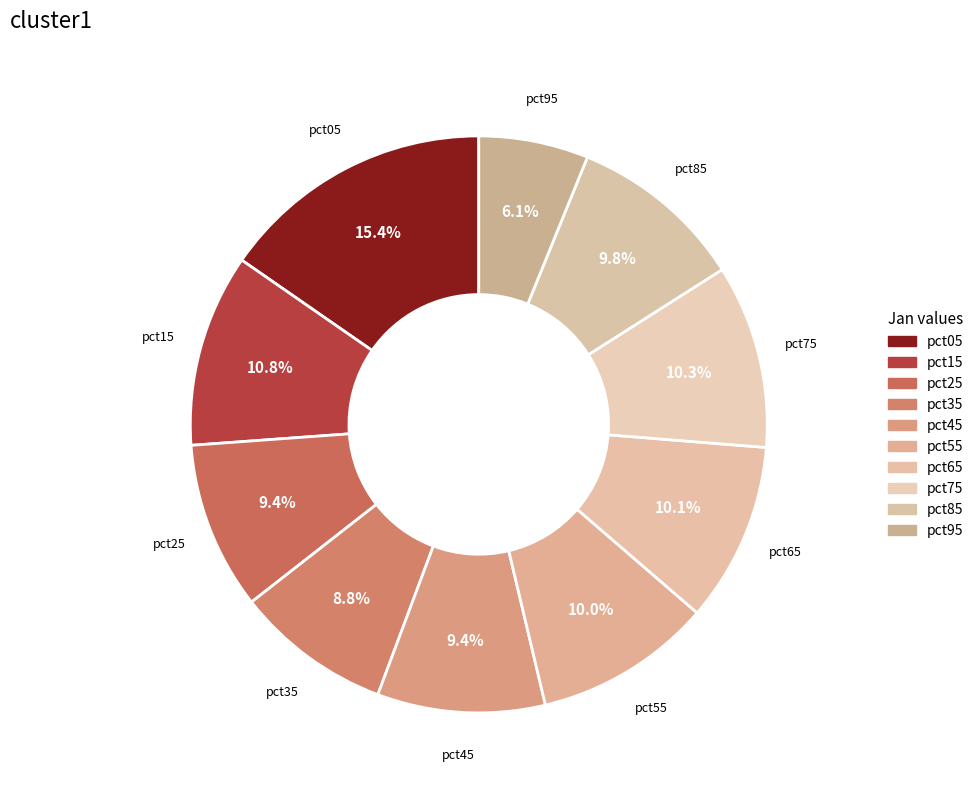

What is the largest slice in the pie chart?

pct05